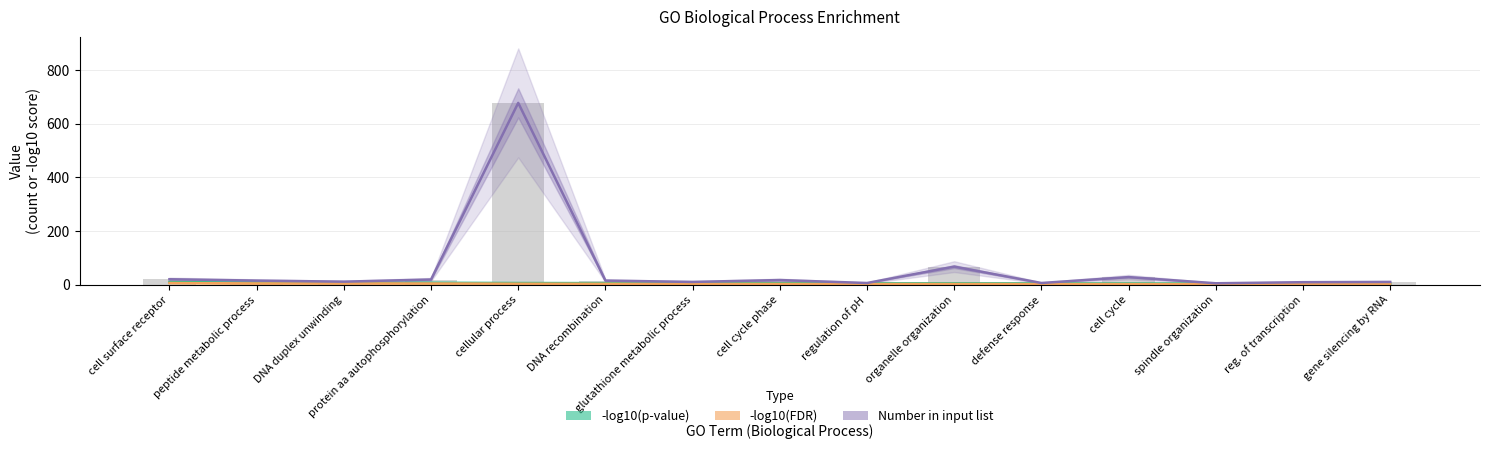

What is the sum of all -log10(FDR) values?

45.5